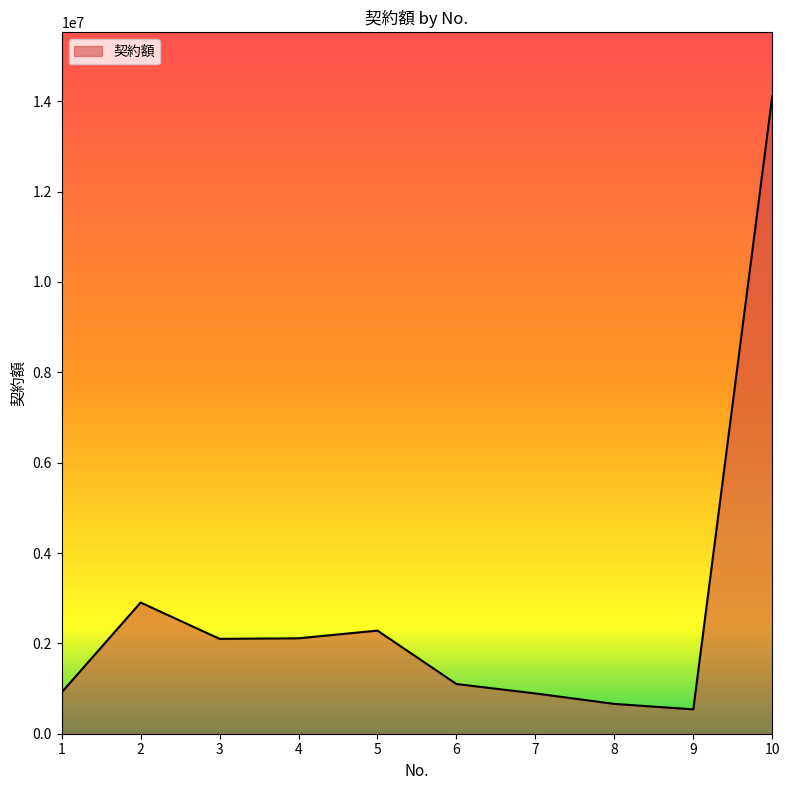

Which has a higher value, 7 or 5?

5